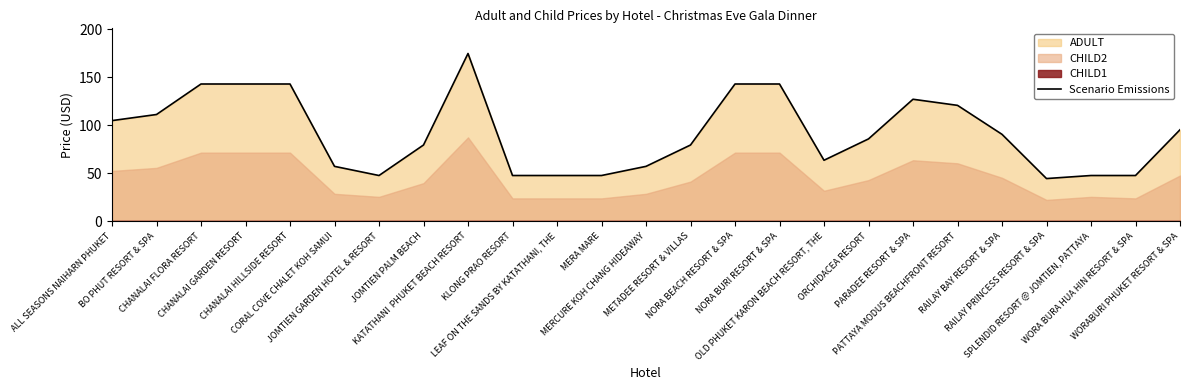

Rank the categories by value from highest to lowest.

KATATHANI  PHUKET BEACH RESORT, CHANALAI FLORA RESORT, CHANALAI GARDEN RESORT, CHANALAI HILLSIDE RESORT, NORA BEACH RESORT & SPA, NORA BURI RESORT & SPA, PARADEE RESORT & SPA, PATTAYA MODUS BEACHFRONT RESORT, BO PHUT RESORT & SPA, ALL SEASONS NAIHARN PHUKET, WORABURI PHUKET RESORT & SPA, RAILAY BAY RESORT & SPA, ORCHIDACEA RESORT, JOMTIEN PALM BEACH, METADEE RESORT & VILLAS, OLD PHUKET KARON BEACH RESORT, THE, CORAL COVE CHALET KOH SAMUI, MERCURE KOH CHANG HIDEAWAY, JOMTIEN GARDEN HOTEL & RESORT, KLONG PRAO RESORT, LEAF ON THE SANDS BY KATATHANI, THE, MERA MARE, SPLENDID RESORT @ JOMTIEN, PATTAYA, WORA BURA HUA HIN RESORT & SPA, RAILAY PRINCESS RESORT & SPA